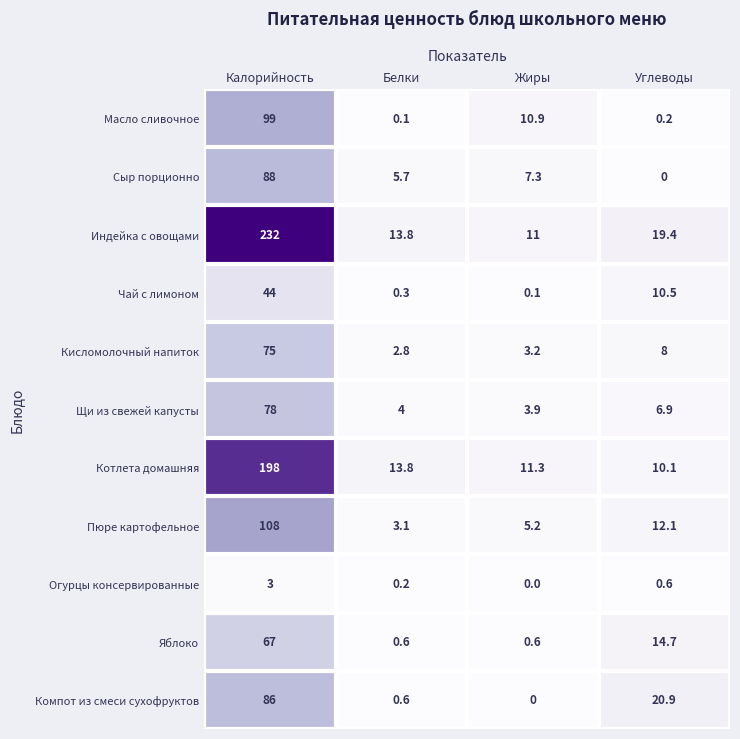

Rank the series by their maximum value, from lowest to highest.

Огурцы консервированные, Чай с лимоном, Яблоко, Кисломолочный напиток, Щи из свежей капусты, Компот из смеси сухофруктов, Сыр порционно, Масло сливочное, Пюре картофельное, Котлета домашняя, Индейка с овощами